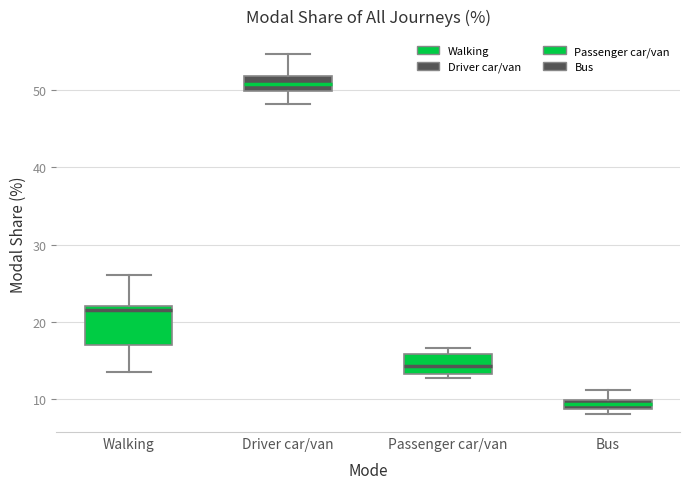

Where does the lower whisker of the box for Walking end on the y-axis? The values are not printed on the chart, so give them approximately, as read against the axis.

14